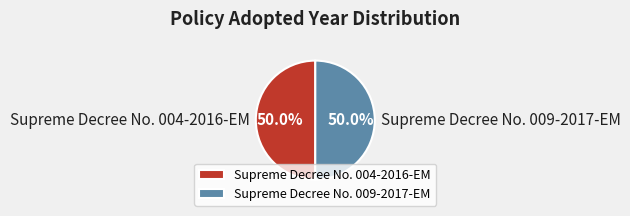

What is the ratio of the value at Supreme Decree No. 009-2017-EM to the value at Supreme Decree No. 004-2016-EM?

1.0